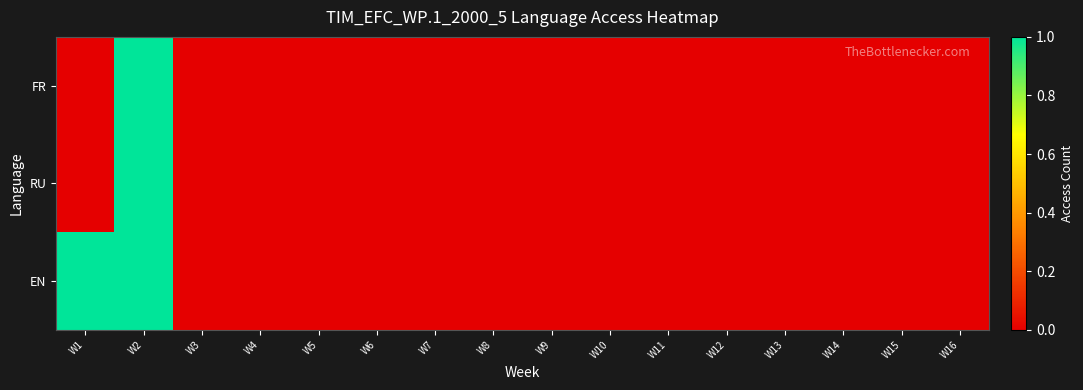

Which has a higher value, W8 or W2?

W2